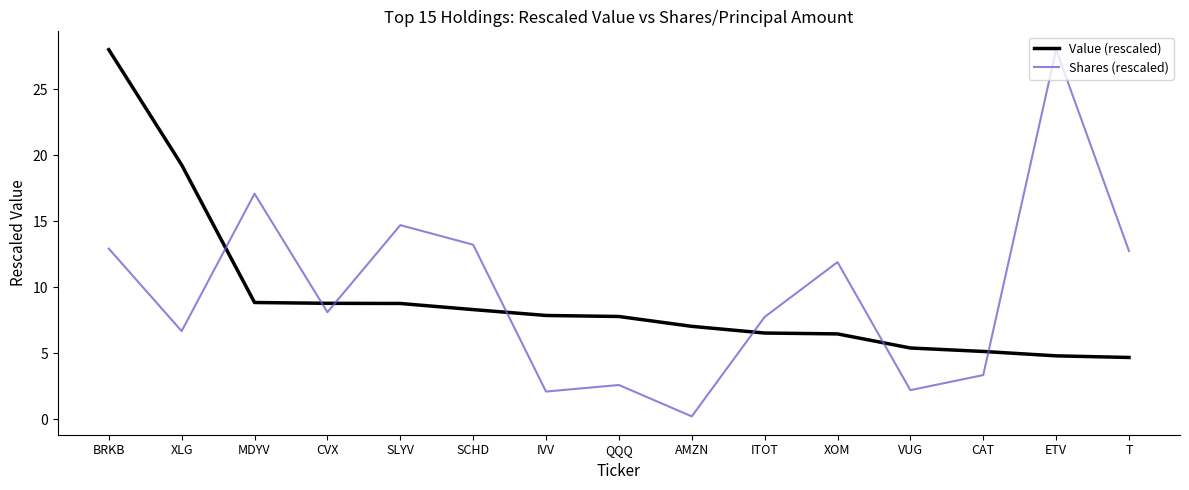

Where is the first local minimum for Shares (rescaled)?

XLG